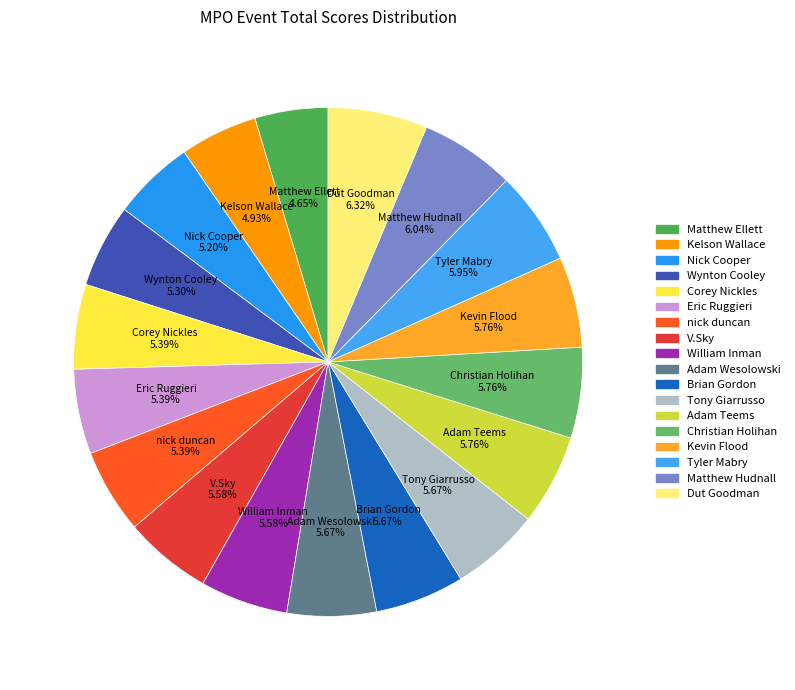

Does William Inman represent more than half of the total?

No